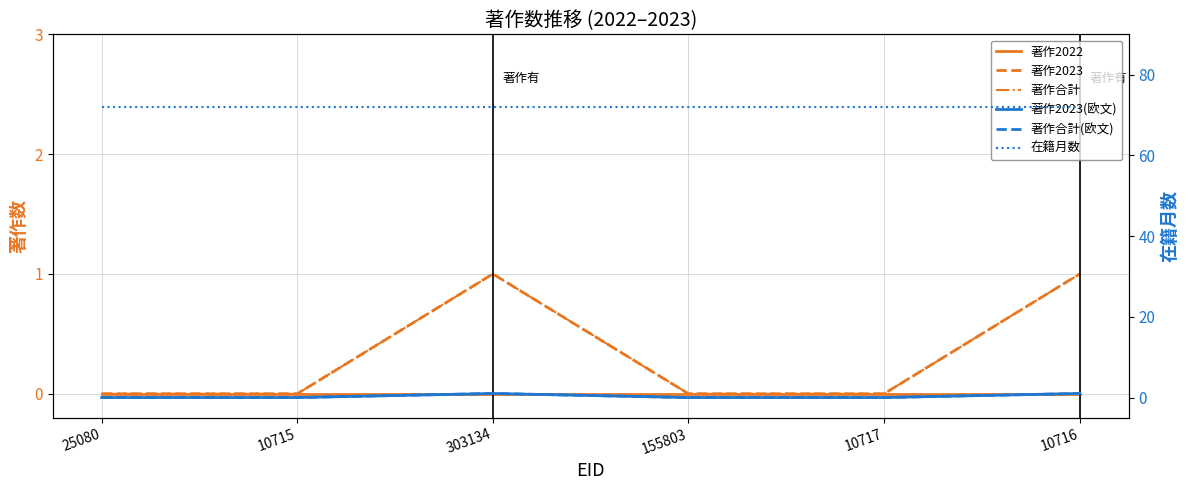

Which category has the lowest value in the 著作2023(欧文) series?

25080